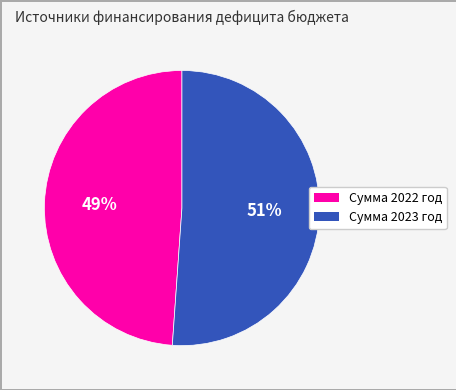

True or false: Сумма 2022 год accounts for 49% of the total.

True